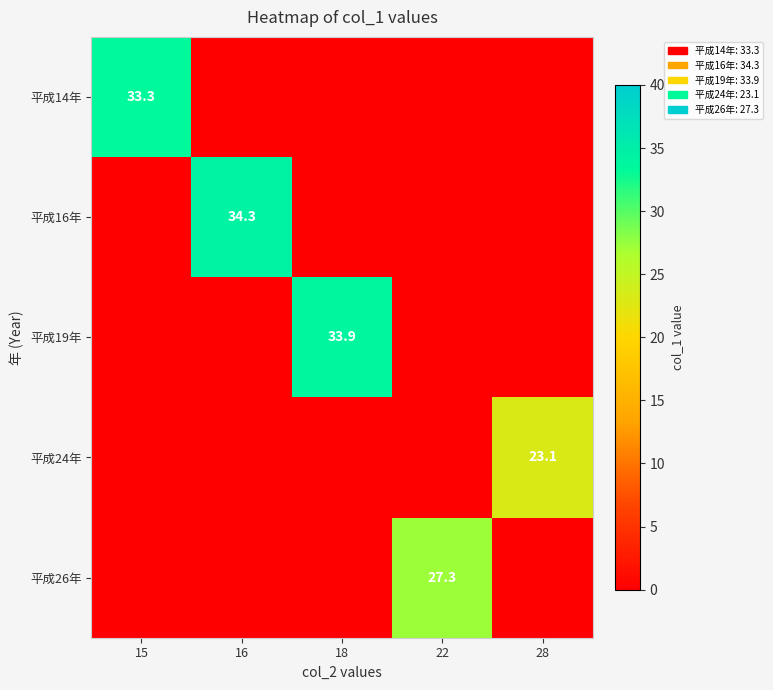

True or false: 平成26年 has a value of 27.3 at 22.

True